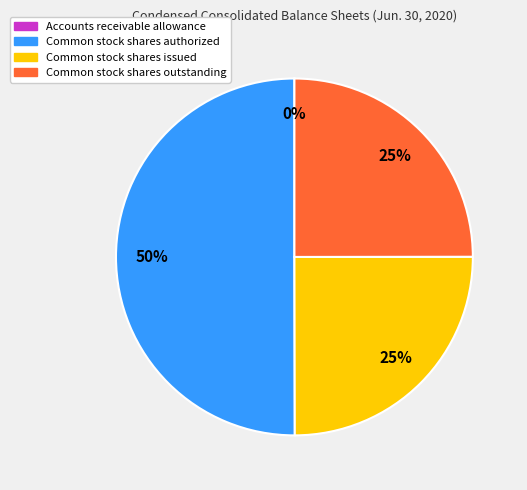

Between Common stock shares authorized and Common stock shares issued, which is larger?

Common stock shares authorized